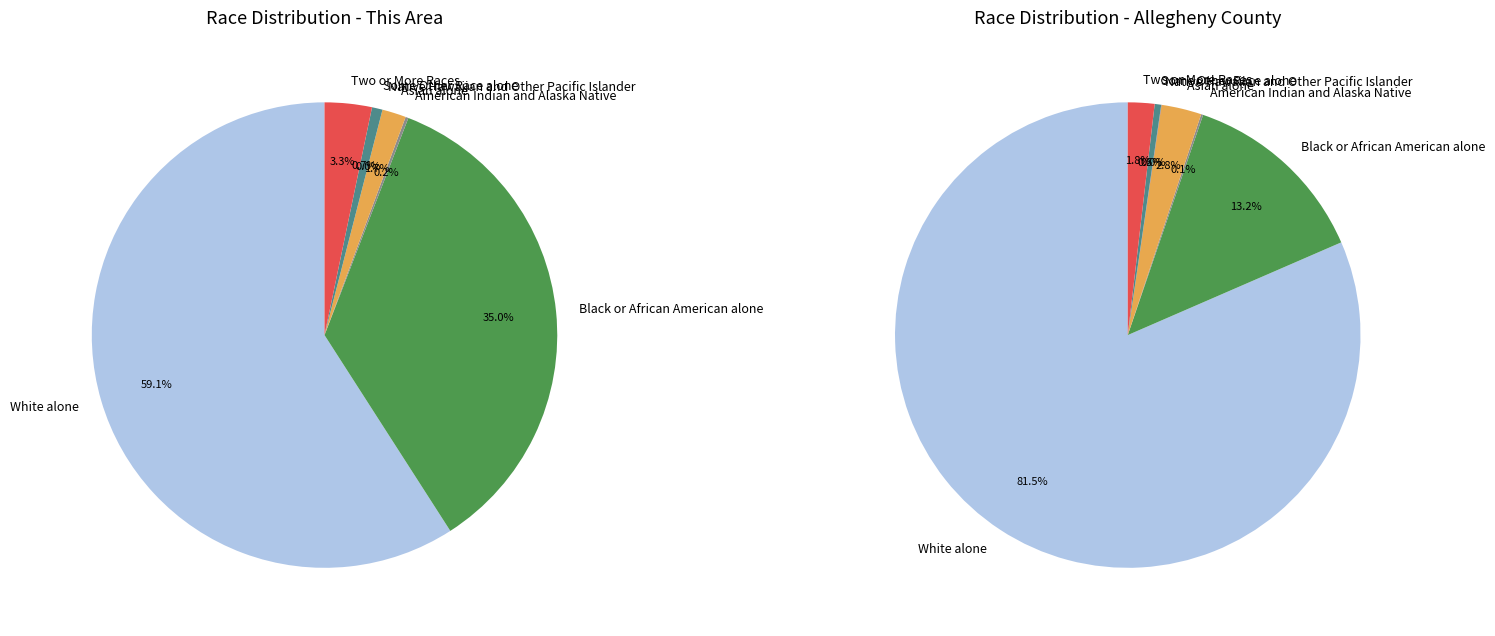

What is the change in value from American Indian and Alaska Native to Asian alone?

+131